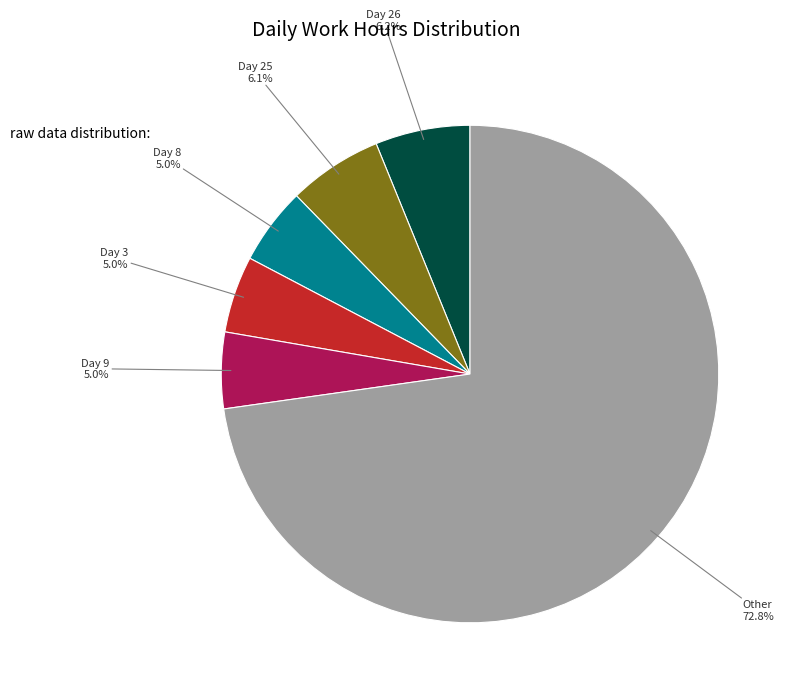

Is there a majority slice in this chart?

Yes